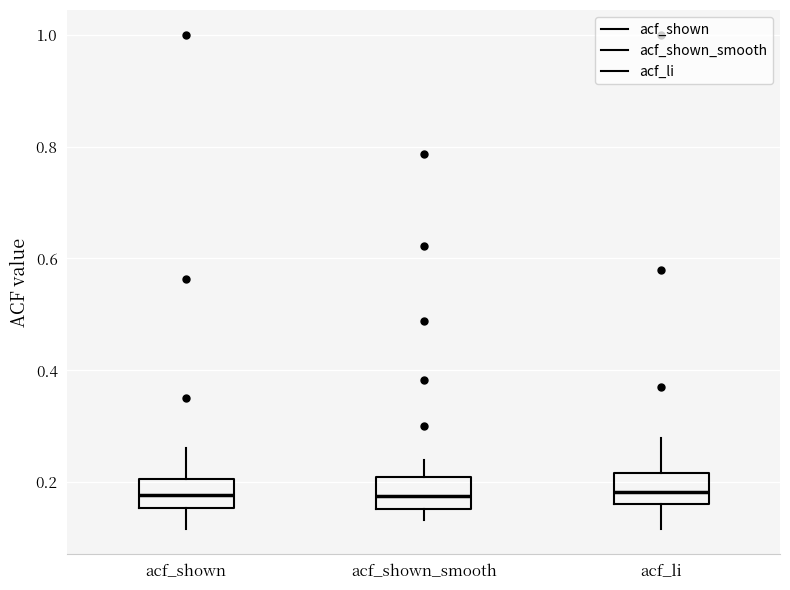

Reading left to right, read every box against the y-axis: the position of its median line, the range the box covers, and the ends of its whiskers. The values are not printed on the chart, so give them approximately, as read against the axis.

acf_shown: median 0.18, box 0.16 to 0.20, whiskers 0.12 to 0.26
acf_shown_smooth: median 0.18, box 0.16 to 0.20, whiskers 0.14 to 0.24
acf_li: median 0.18, box 0.16 to 0.22, whiskers 0.12 to 0.28